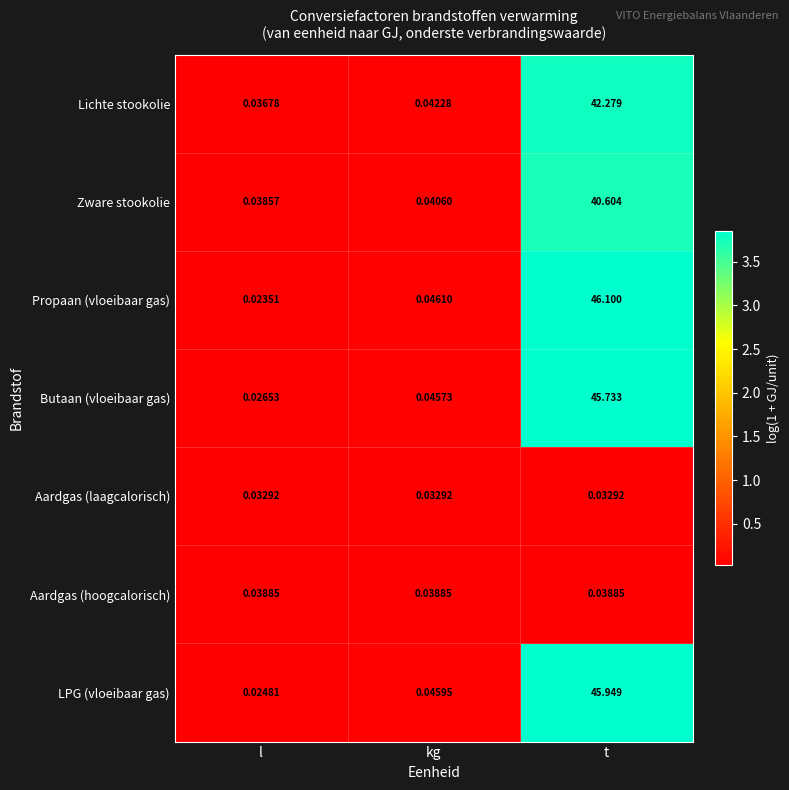

Rank the series by their maximum value, from highest to lowest.

Propaan (vloeibaar gas), LPG (vloeibaar gas), Butaan (vloeibaar gas), Lichte stookolie, Zware stookolie, Aardgas (hoogcalorisch), Aardgas (laagcalorisch)